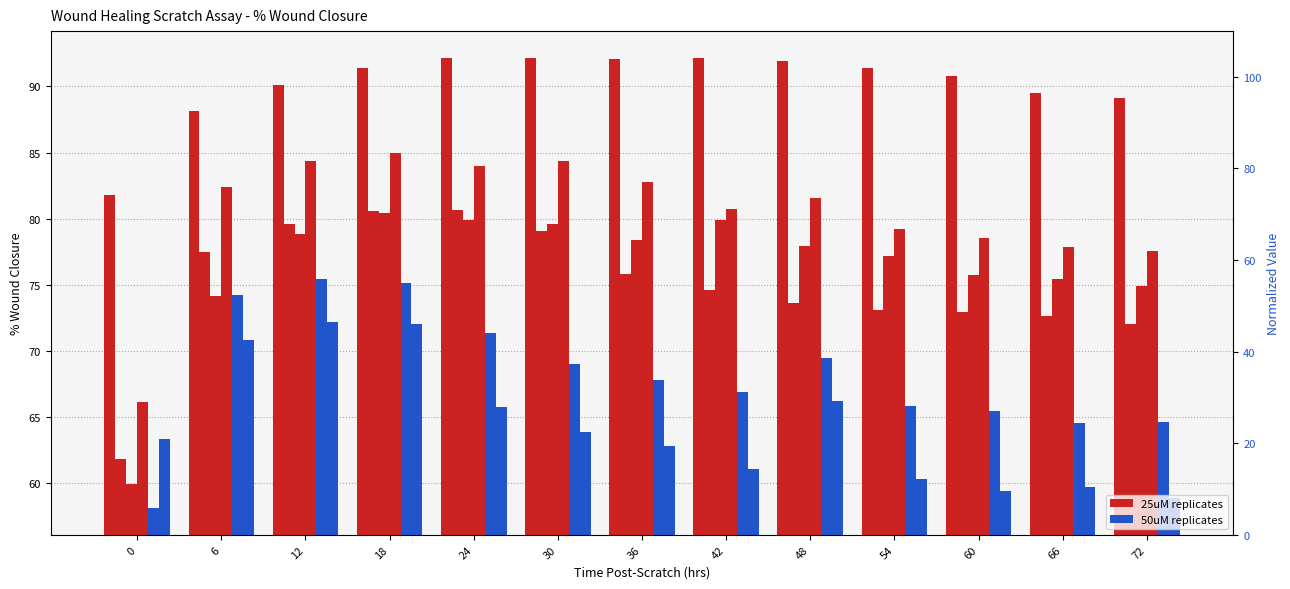

Is the value of col_4 at 36 greater than the value of col_3 at 42?

Yes